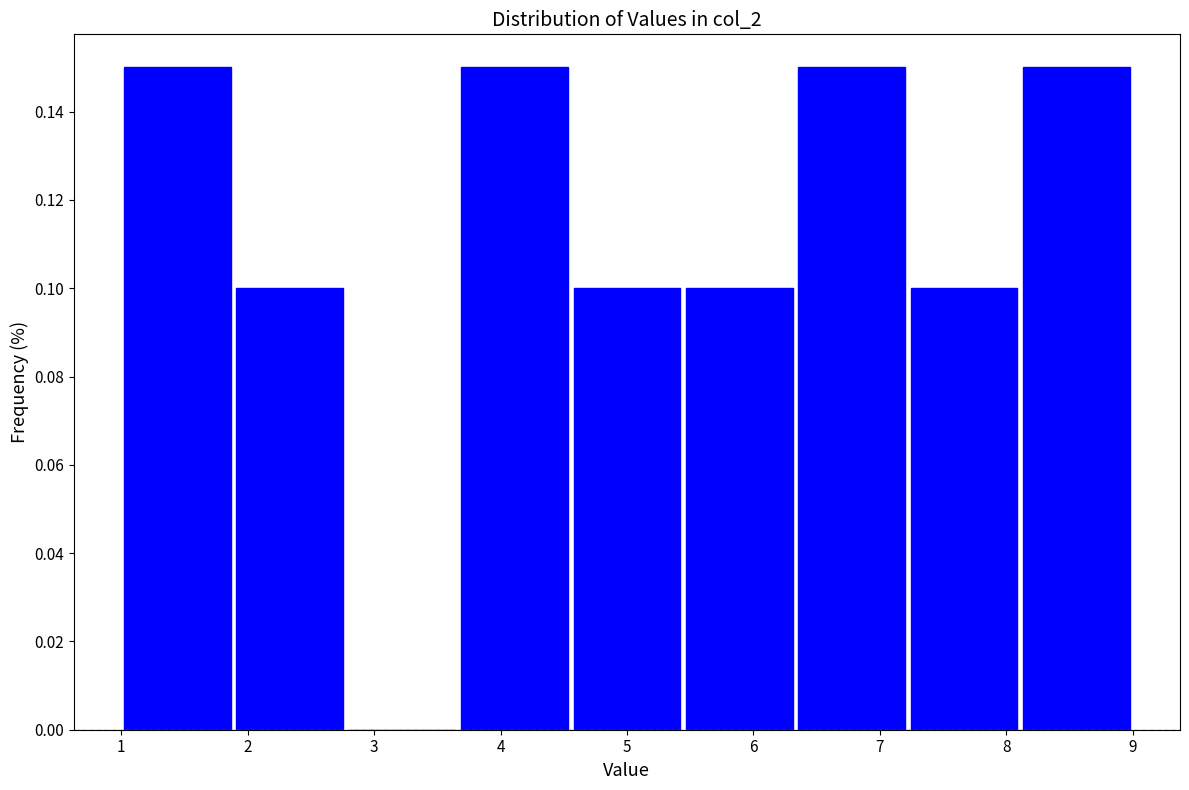

What is the height of the bar covering 7.2 to 8.1 on the x-axis? Neither the bar edges nor the heights are printed on the chart, so give them approximately, as read against the axes.

0.10